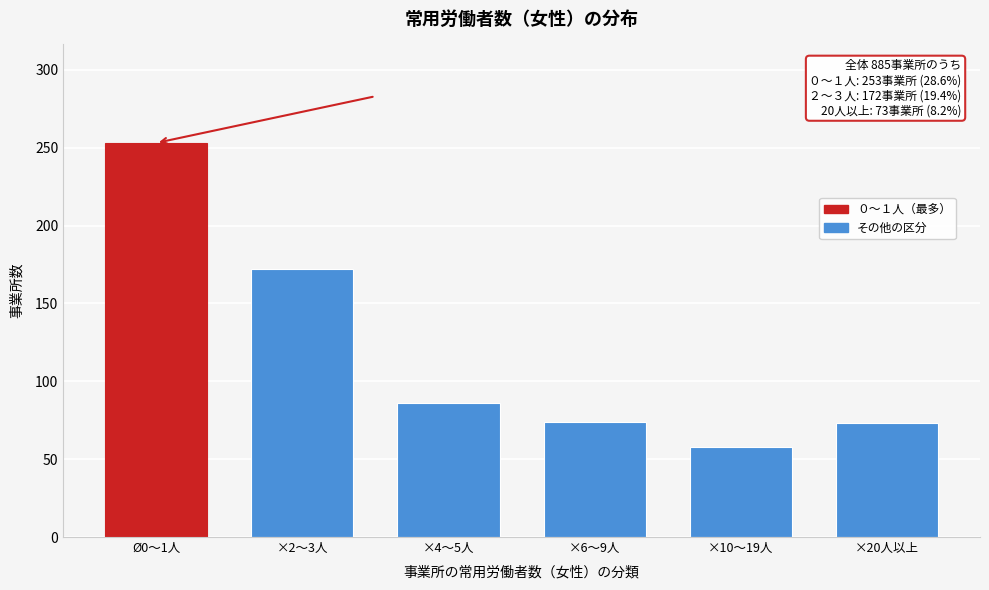

At which label is the value closest to 155?

×2～3人